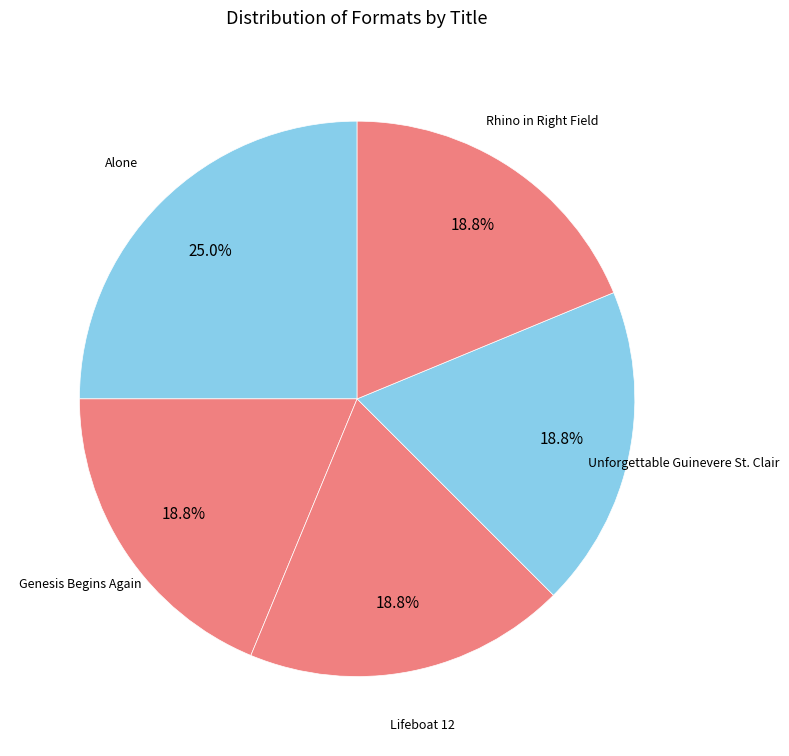

What is the total percentage of Unforgettable Guinevere St. Clair and Genesis Begins Again?

37.5%